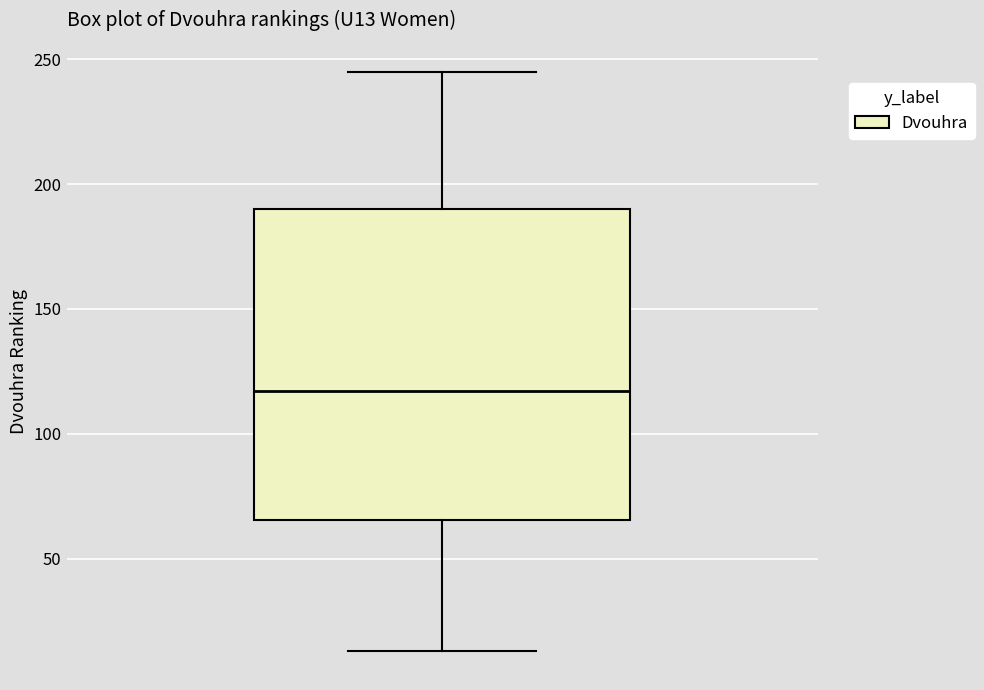

Read this box plot against the y-axis: the position of the median line, the range covered by the box, and the ends of both whiskers. The values are not printed on the chart, so give them approximately, as read against the axis.

median 115, box 65 to 190, whiskers 15 to 245